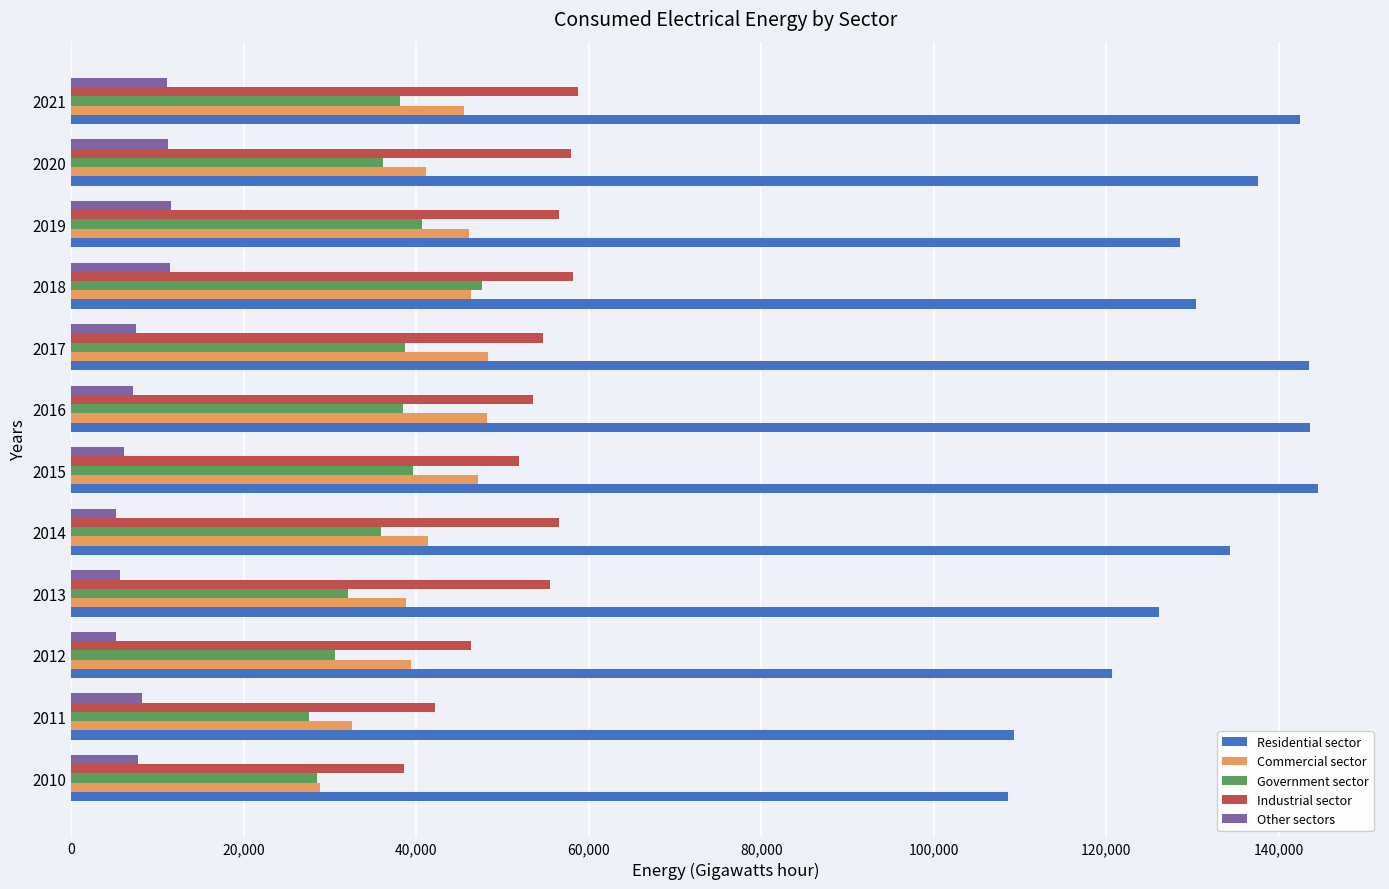

What is the difference between the maximum and minimum values in the Residential sector series?

35903.1